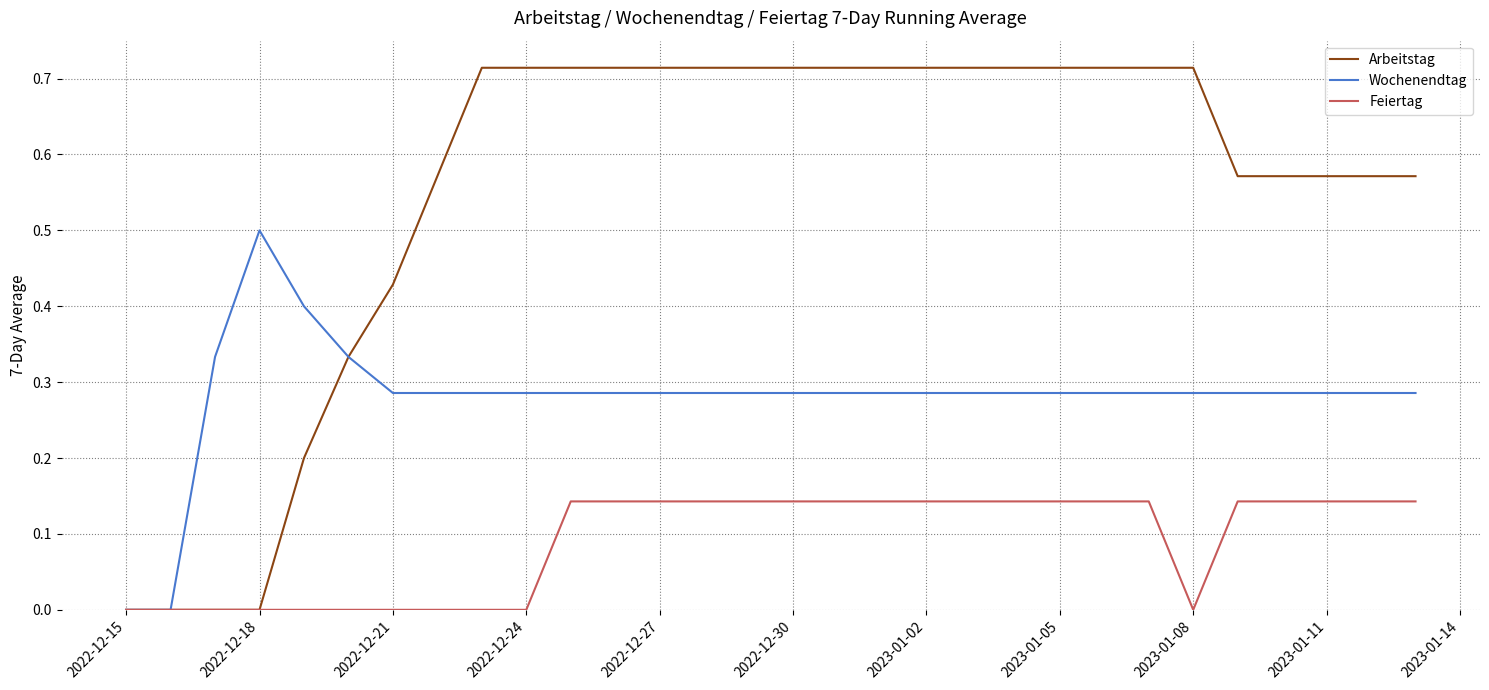

Rank the series by their maximum value, from highest to lowest.

Arbeitstag, Wochenendtag, Feiertag